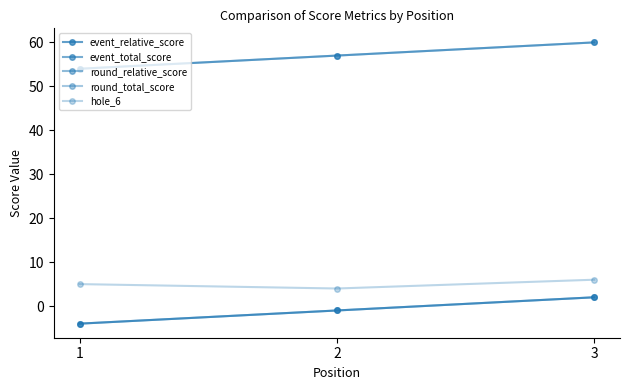

At which label does event_total_score reach its minimum?

1